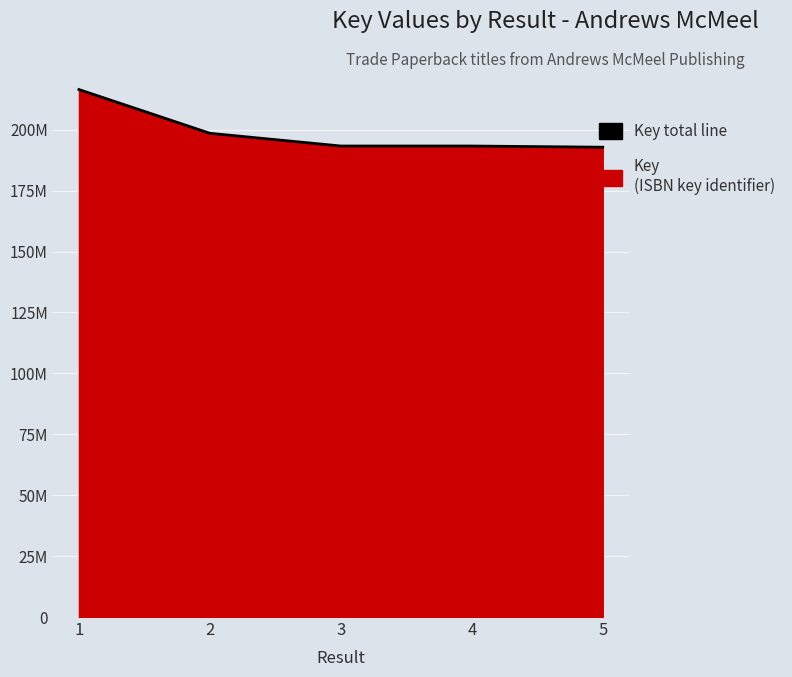

At which category does the chart reach its minimum across all series?

5